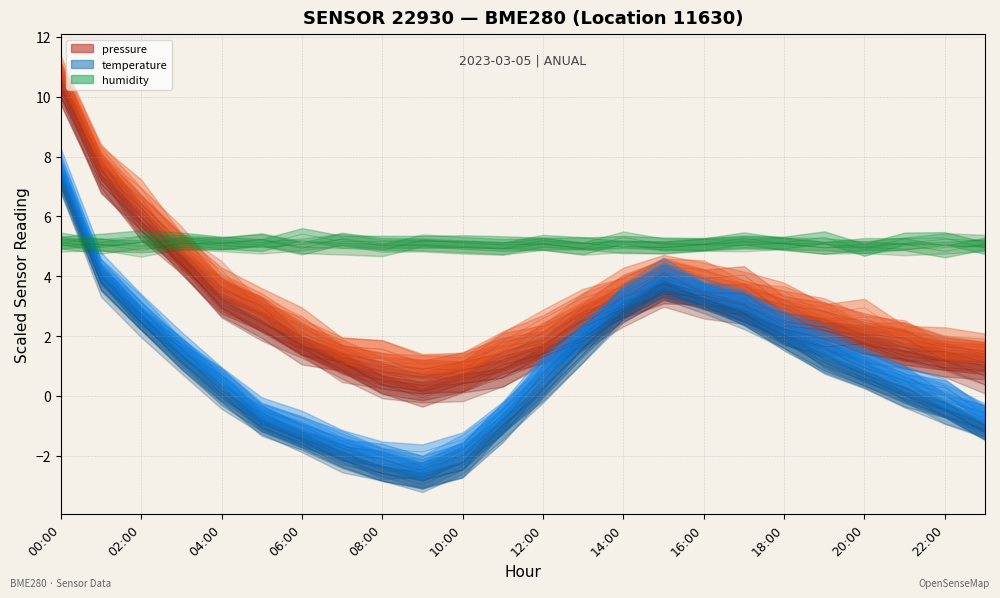

Which series has the widest spread of values?

pressure